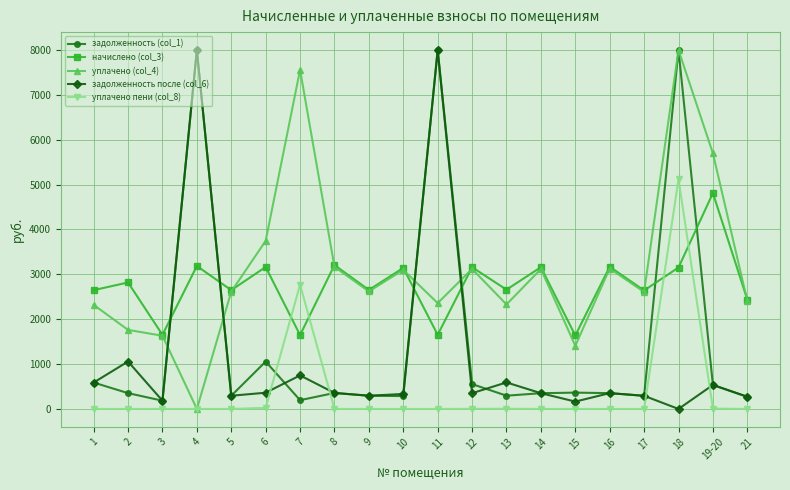

At which category does задолженность после (col_6) reach its first local peak?

2